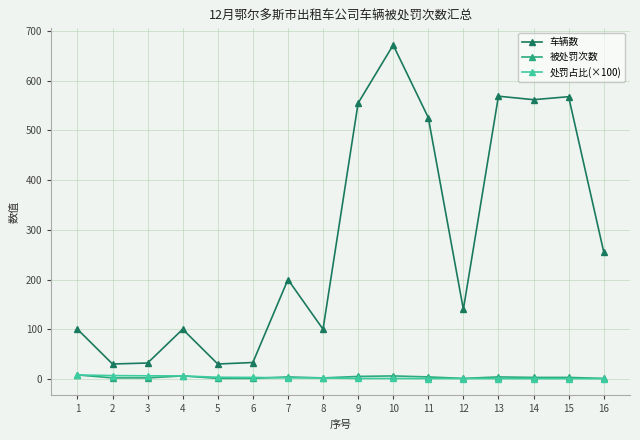

What are all the series names shown in the legend?

车辆数, 被处罚次数, 处罚占比(×100)